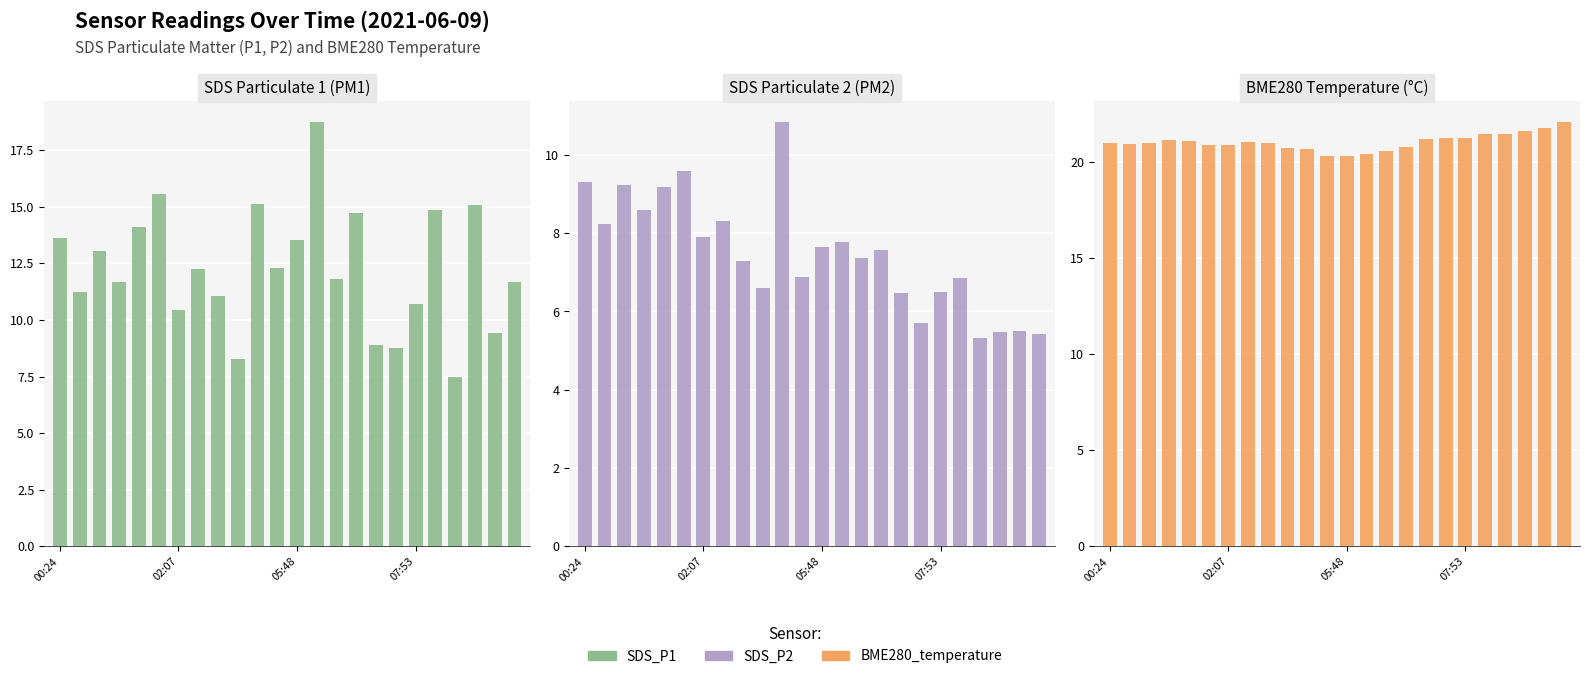

List the series in order of their peak value, highest first.

BME280_temperature, SDS_P1, SDS_P2